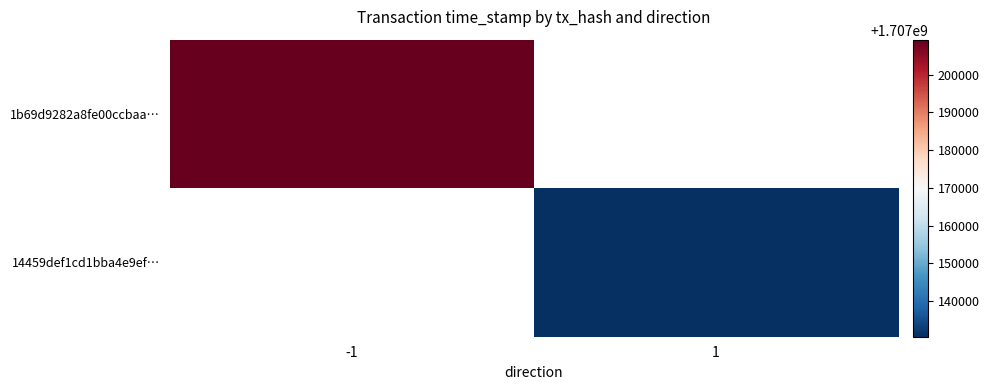

Which category has the highest value in the 1b69d9282a8fe00ccbaa… series?

-1